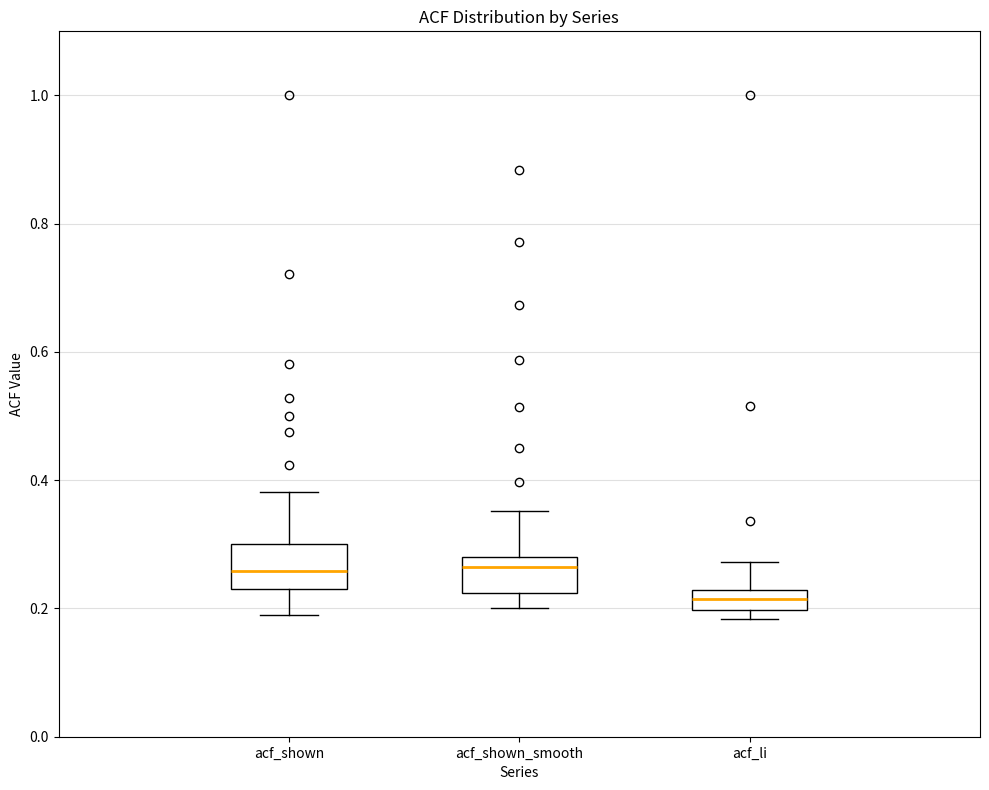

Reading left to right, transcribe this box plot: for each box, give where its median line is, the range the box spans, and where its two whiskers end, as read against the y-axis. The values are not printed on the chart, so give them approximately, as read against the axis.

acf_shown: median 0.26, box 0.24 to 0.30, whiskers 0.20 to 0.38
acf_shown_smooth: median 0.26, box 0.22 to 0.28, whiskers 0.20 to 0.36
acf_li: median 0.22 (inside the box), box 0.20 to 0.22, whiskers 0.18 to 0.28